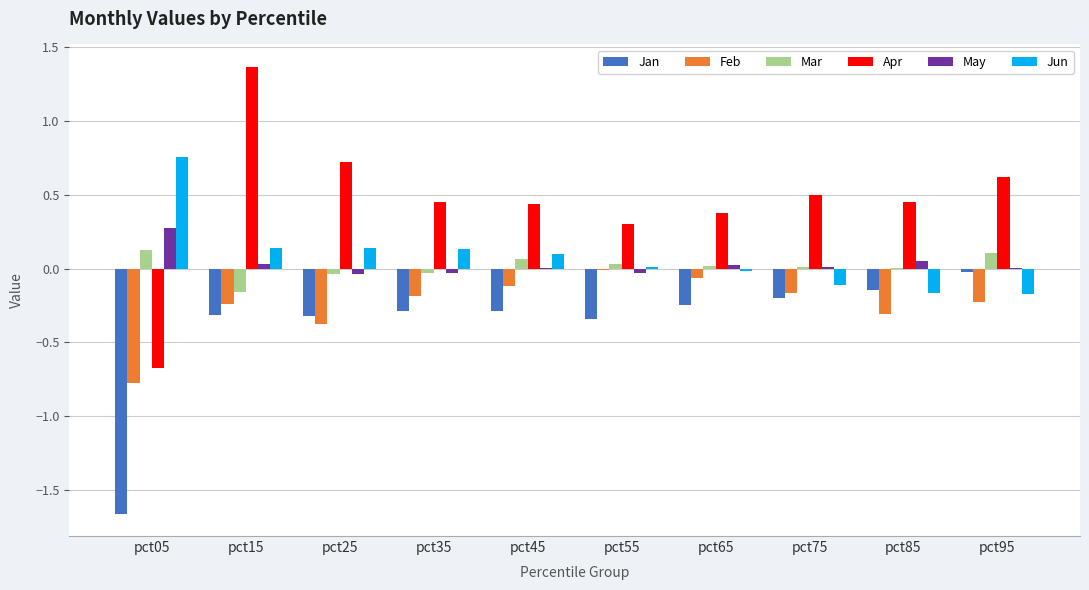

True or false: Jan has a value of -0.0 at pct95.

True